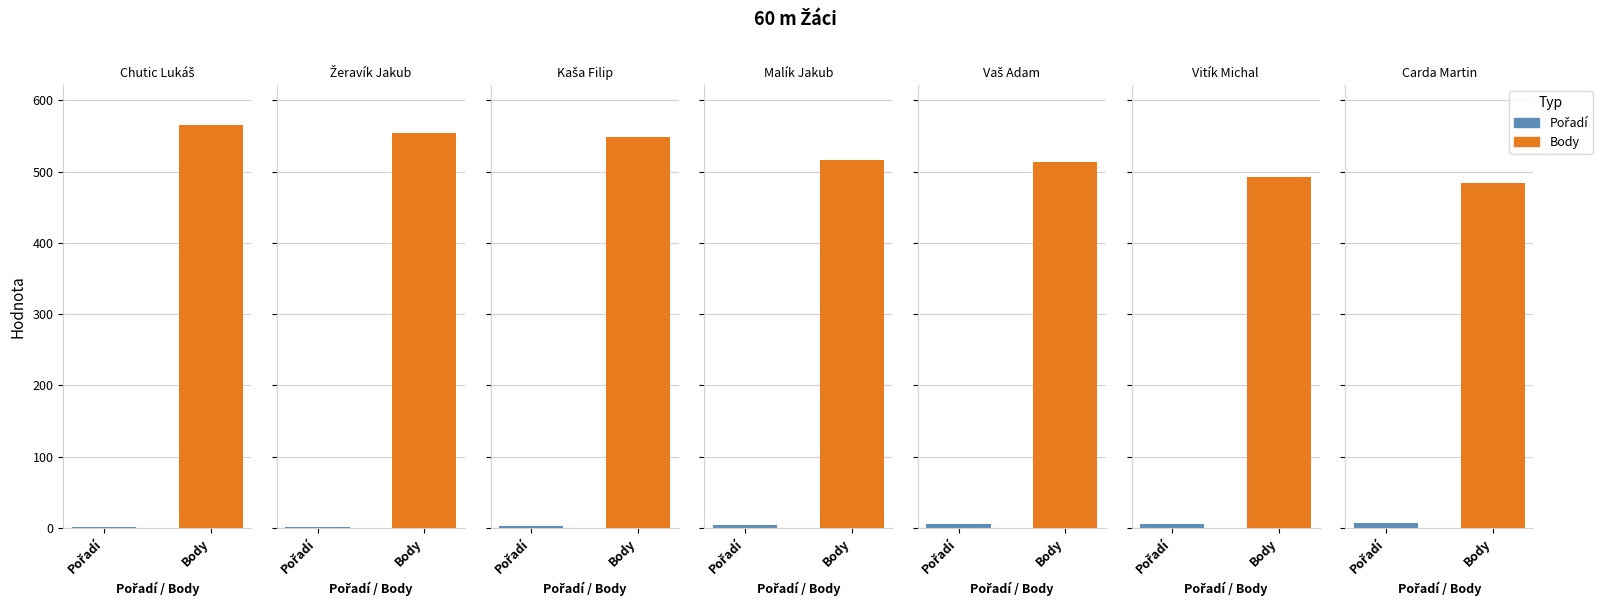

Reading right to left, what are all the values shown in this chart?

Pořadí: 7	6	5	4	3	2	1
Body: 484	492	514	517	548	554	565